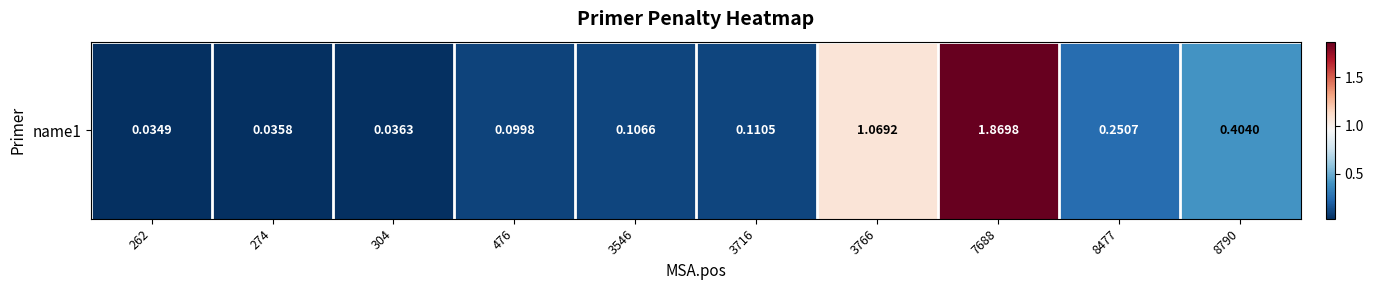

Reading left to right, transcribe all the data shown in this chart.

262=0.0	274=0.0	304=0.0	476=0.1	3546=0.1	3716=0.1	3766=1.1	7688=1.9	8477=0.3	8790=0.4